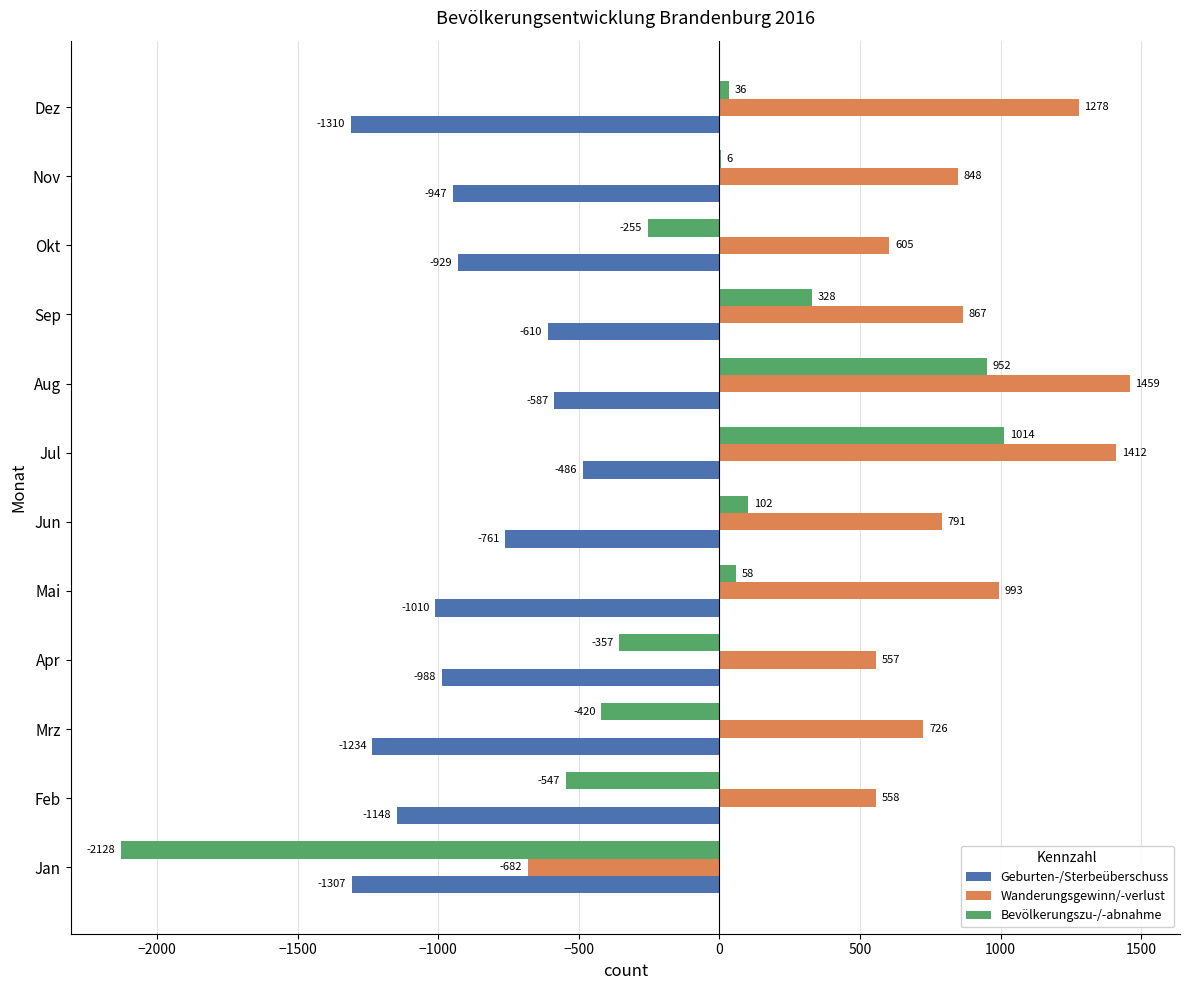

At which category does the chart reach its peak across all series?

Aug